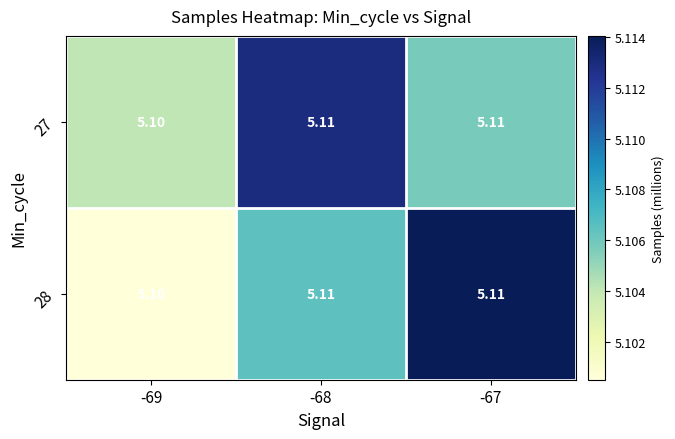

How many data points does each series have?

3